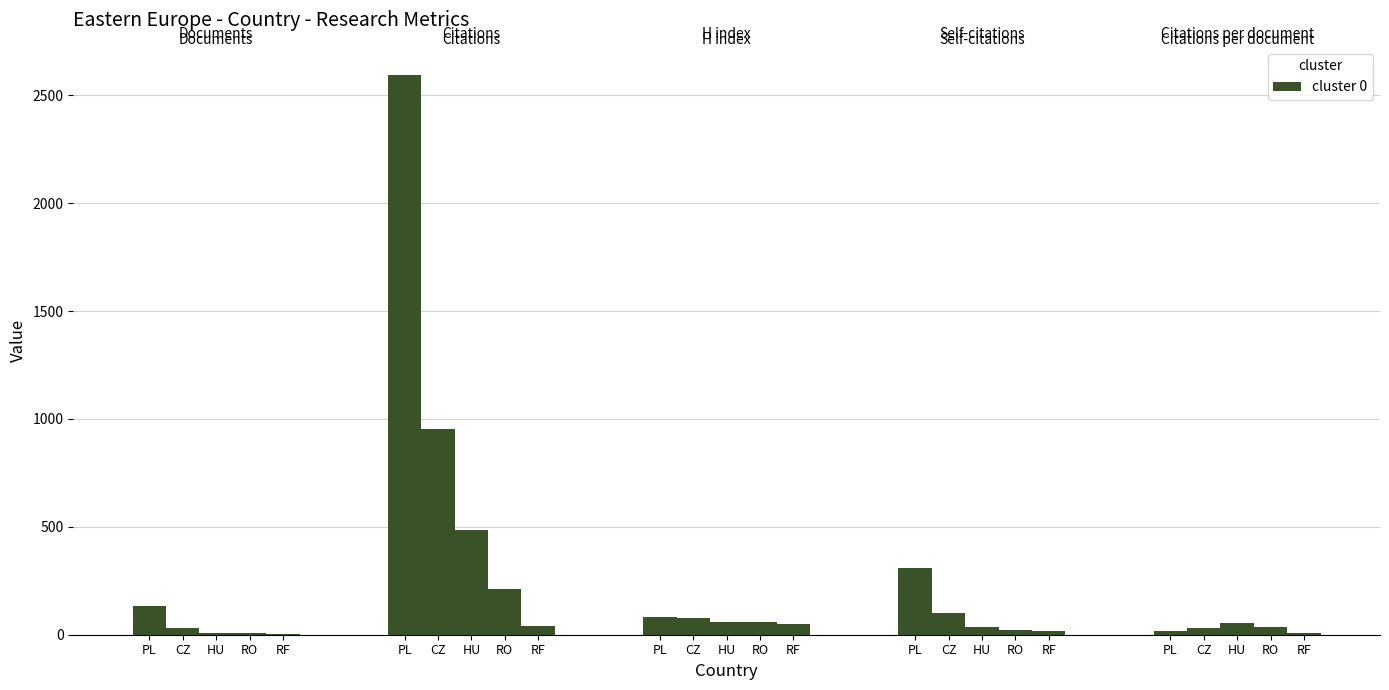

The value of Hungary at HU is 60.0. True or false?

True